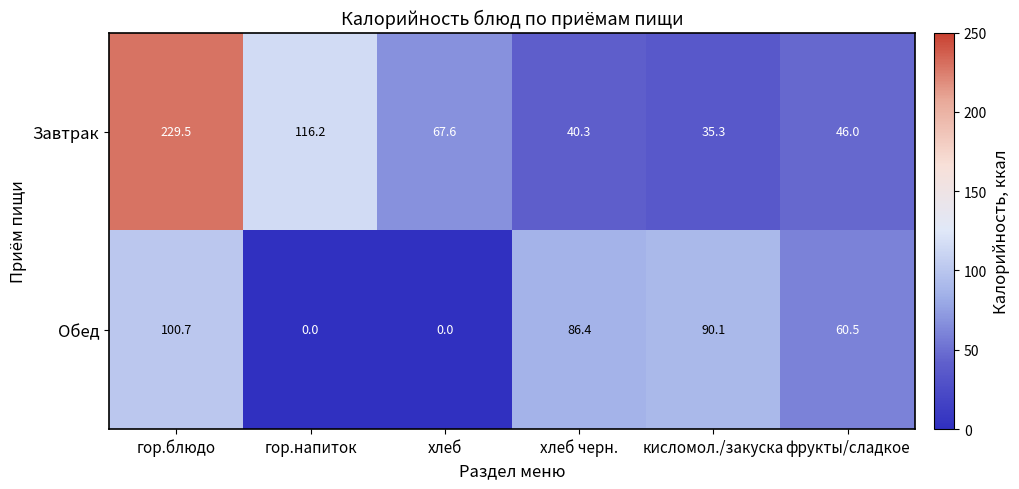

Which series has the largest total across all categories?

Завтрак